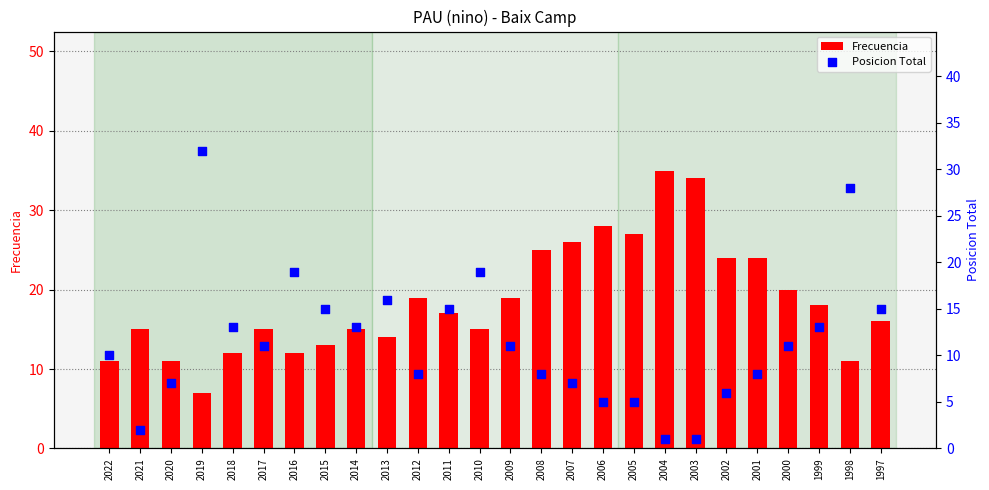

What is the total value across all series at 2016?

31